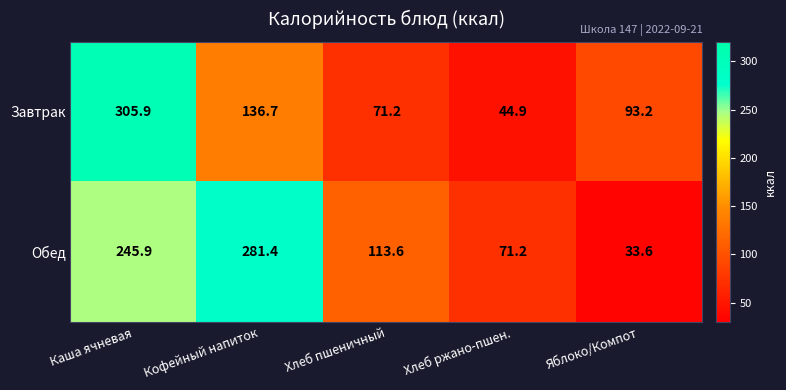

Which label corresponds to the largest value in the chart?

Каша ячневая